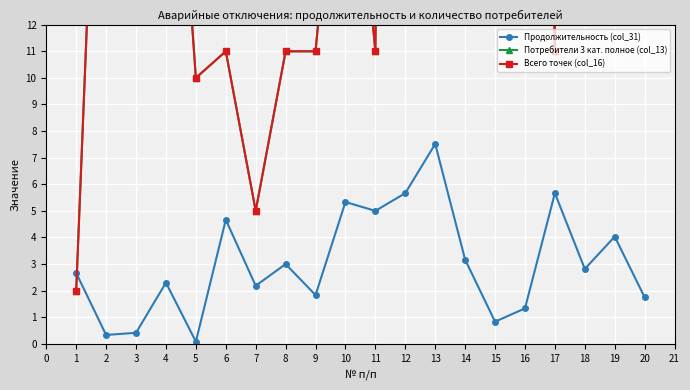

The Продолжительность (col_31) series shows 0.3 at 2. True or false?

True